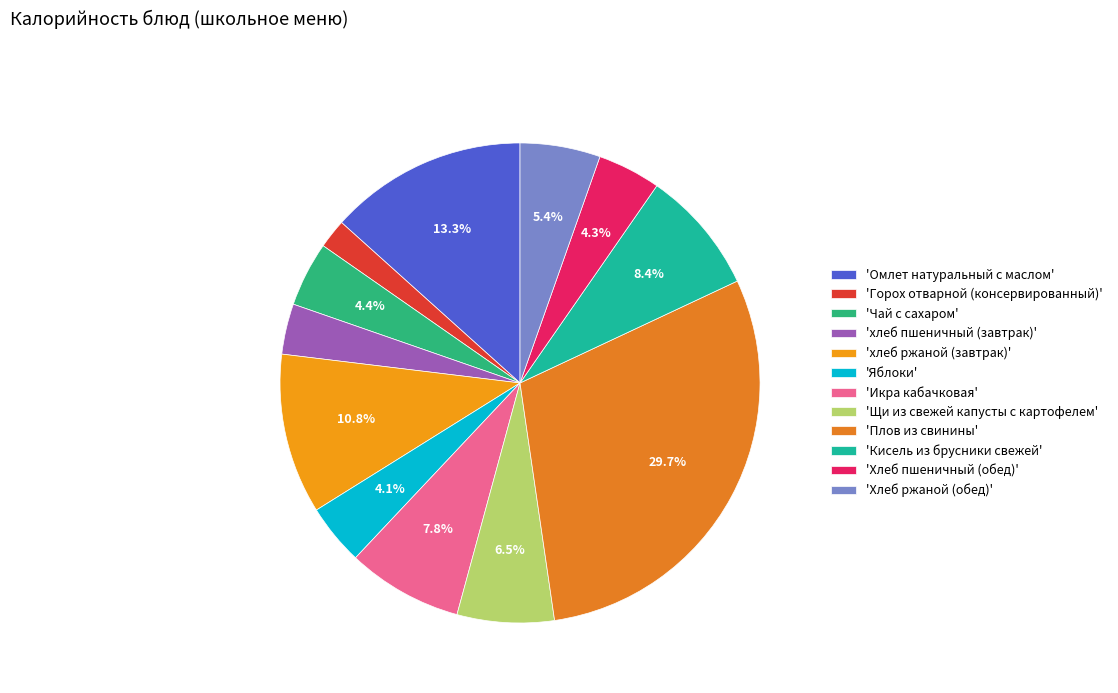

How many slices are in this pie chart?

12